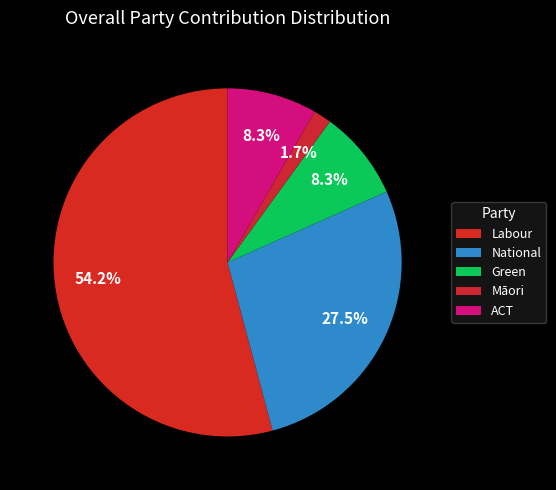

Count the number of slices in the pie.

5